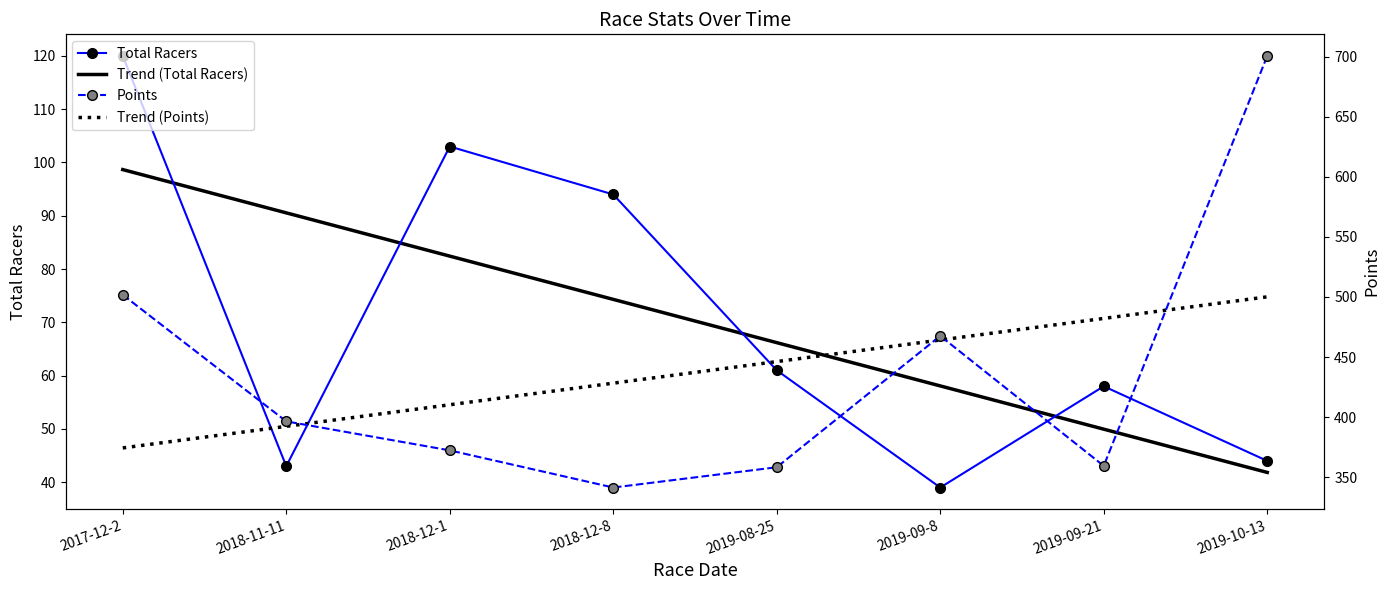

What is the difference between the second highest and minimum values in the Total Racers series?

64.0